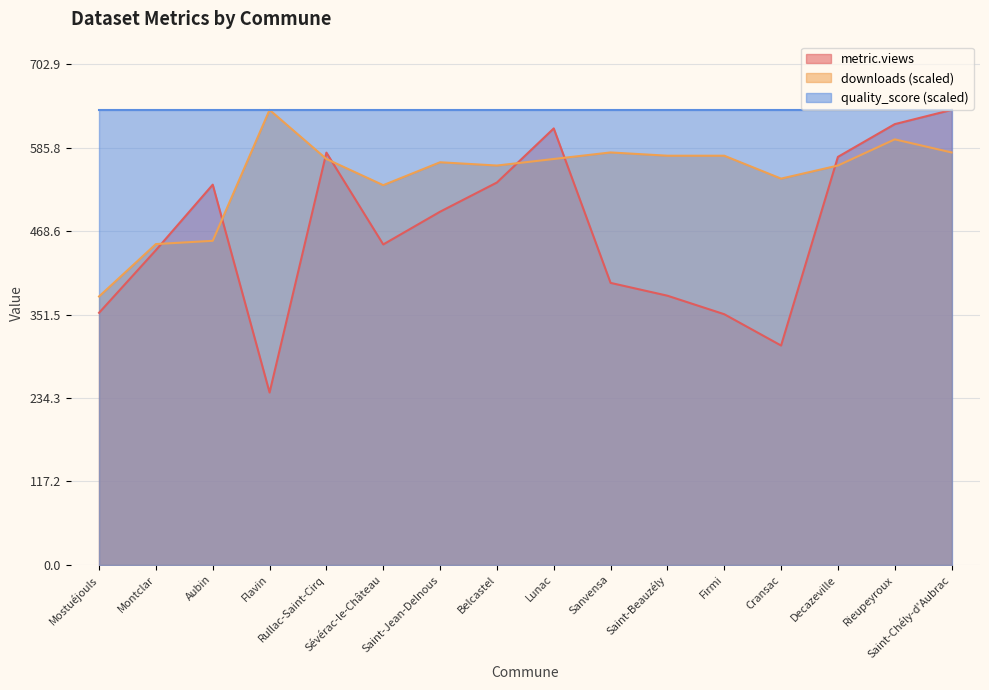

How many intersections are there between metric.views and downloads?

7